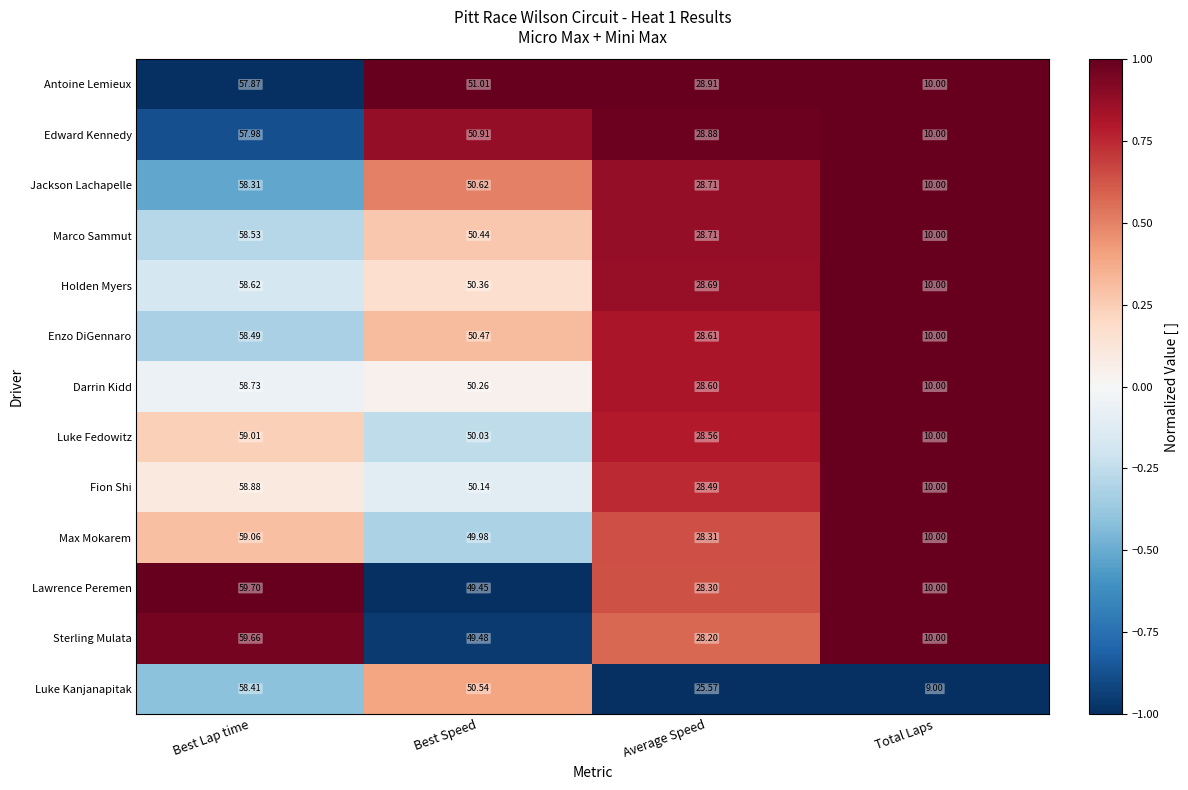

Which series has the largest total across all categories?

Antoine Lemieux